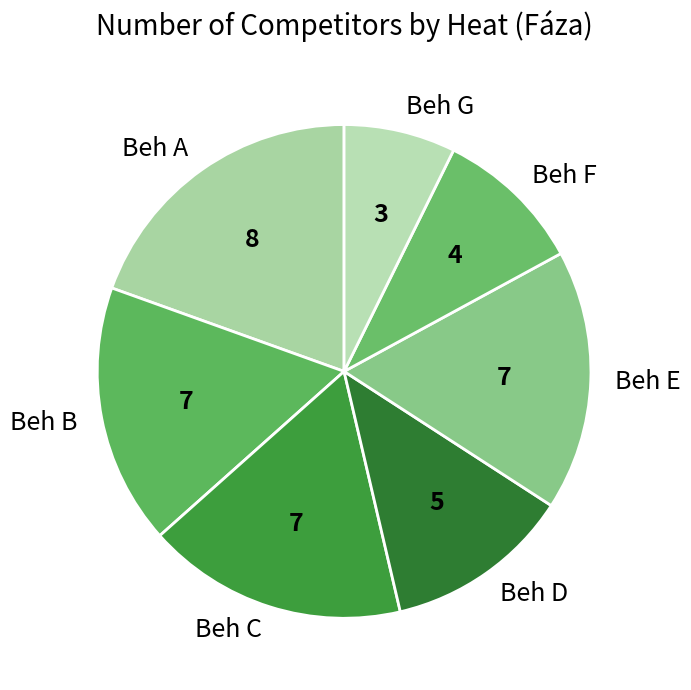

Which slice is the largest?

Beh A